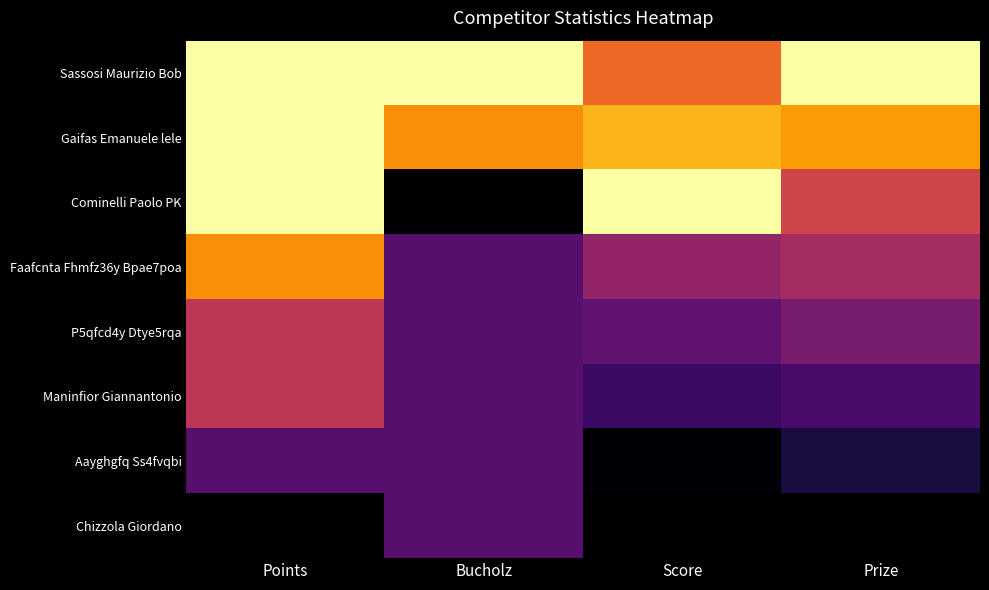

Reading left to right, what are all the values shown in this chart?

Sassosi Maurizio Bob: Points=1.0	Bucholz=1.0	Score=0.7	Prize=1.0
Gaifas Emanuele lele: Points=1.0	Bucholz=0.8	Score=0.8	Prize=0.8
Cominelli Paolo PK: Points=1.0	Bucholz=0.0	Score=1.0	Prize=0.6
Faafcnta Fhmfz36y Bpae7poa: Points=0.8	Bucholz=0.2	Score=0.4	Prize=0.4
P5qfcd4y Dtye5rqa: Points=0.5	Bucholz=0.2	Score=0.3	Prize=0.3
Maninfior Giannantonio: Points=0.5	Bucholz=0.2	Score=0.2	Prize=0.2
Aayghgfq Ss4fvqbi: Points=0.2	Bucholz=0.2	Score=0.0	Prize=0.1
Chizzola Giordano: Points=0.0	Bucholz=0.2	Score=0.0	Prize=0.0